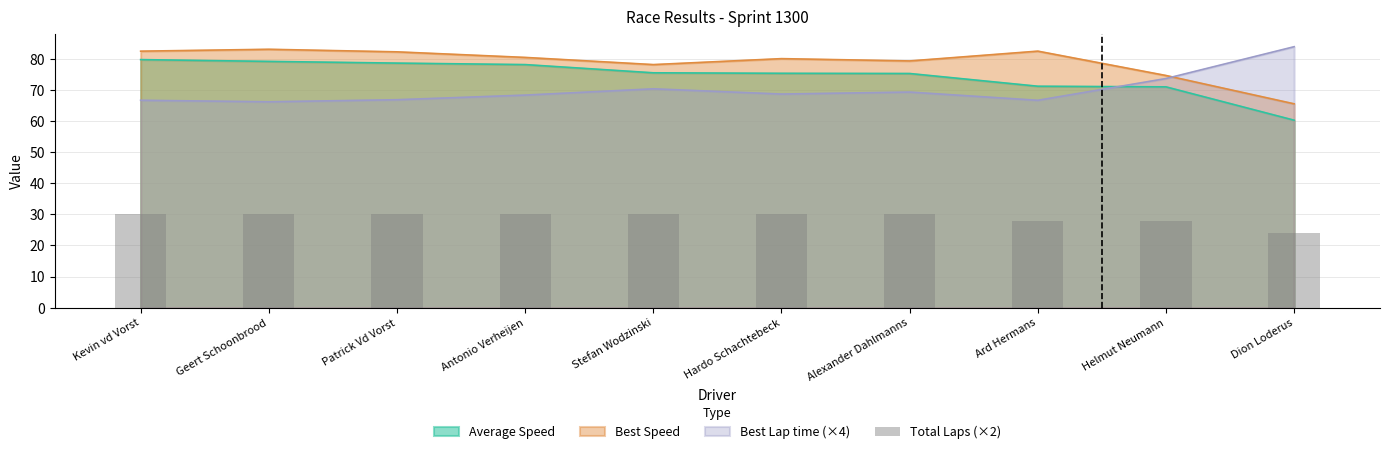

What is the approximate value of Average Speed at Geert Schoonbrood?

79.3